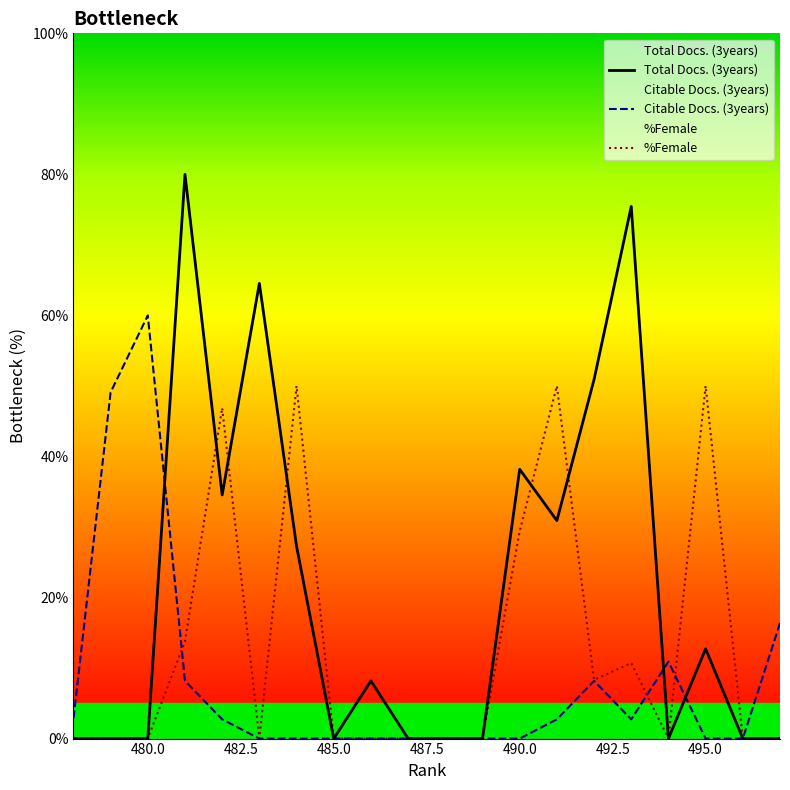

How many interior local peaks does the Total Docs. (3years) series have?

6